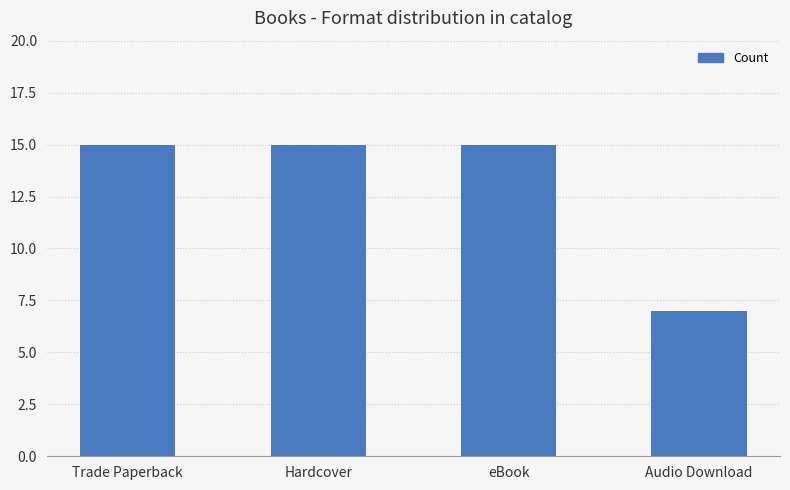

What value does the data have at Audio Download?

7